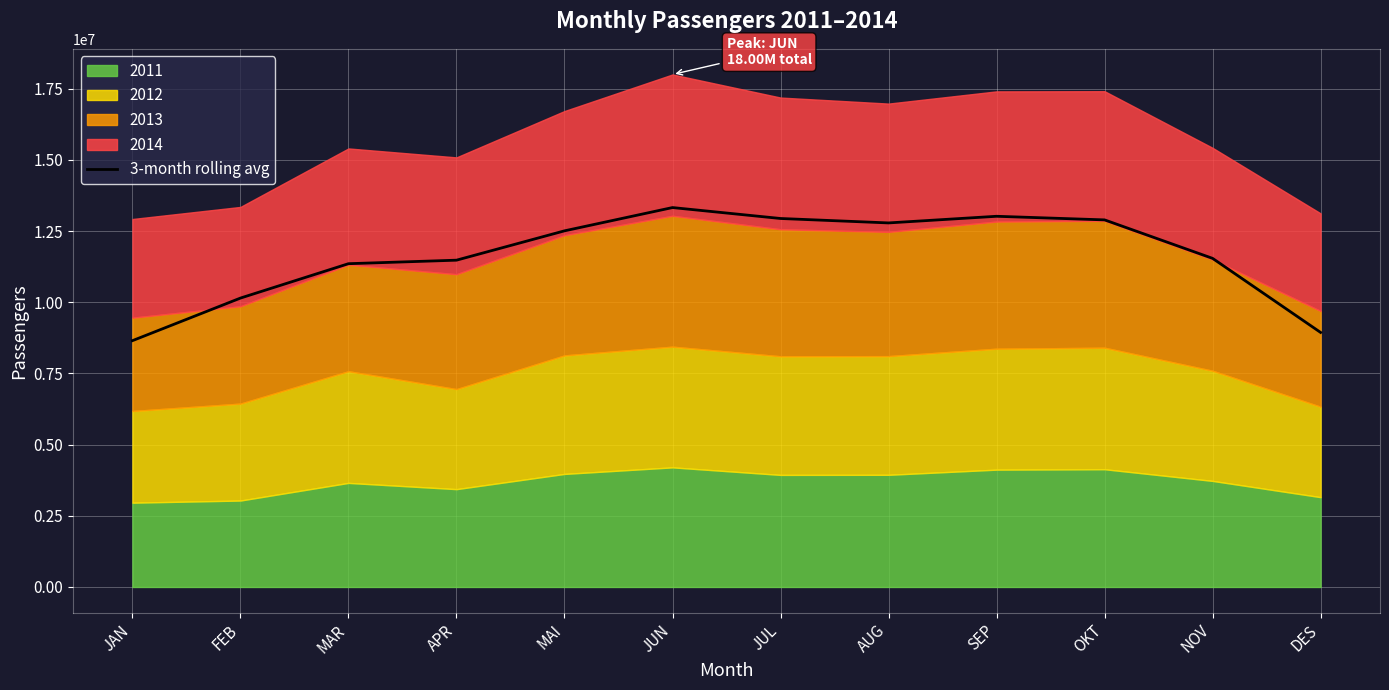

Rank the categories by value from highest to lowest.

JUN, SEP, JUL, OKT, AUG, MAI, NOV, APR, MAR, FEB, DES, JAN